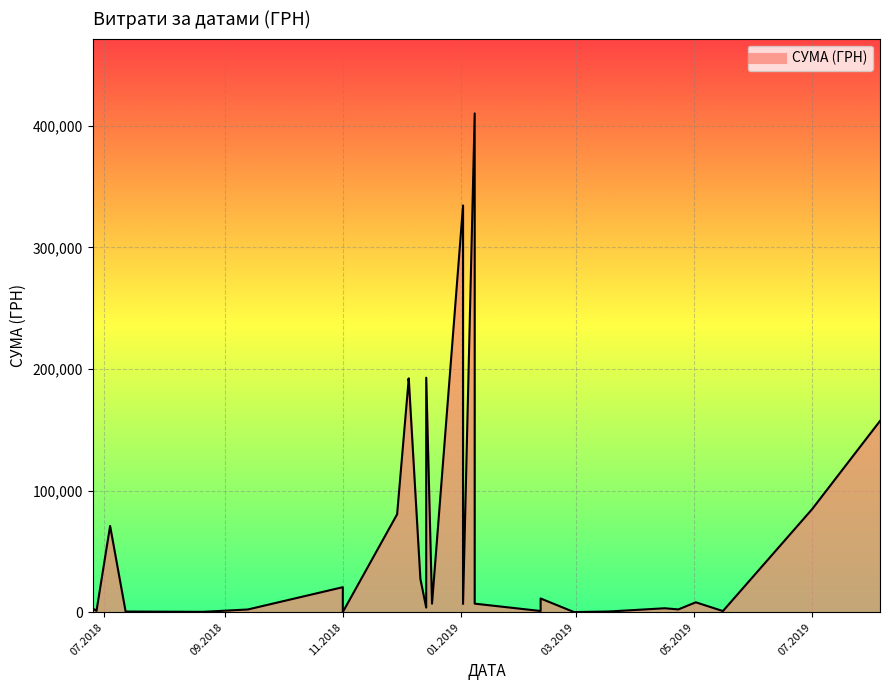

Where is the data nearest to the value 205134?

14.12.2018